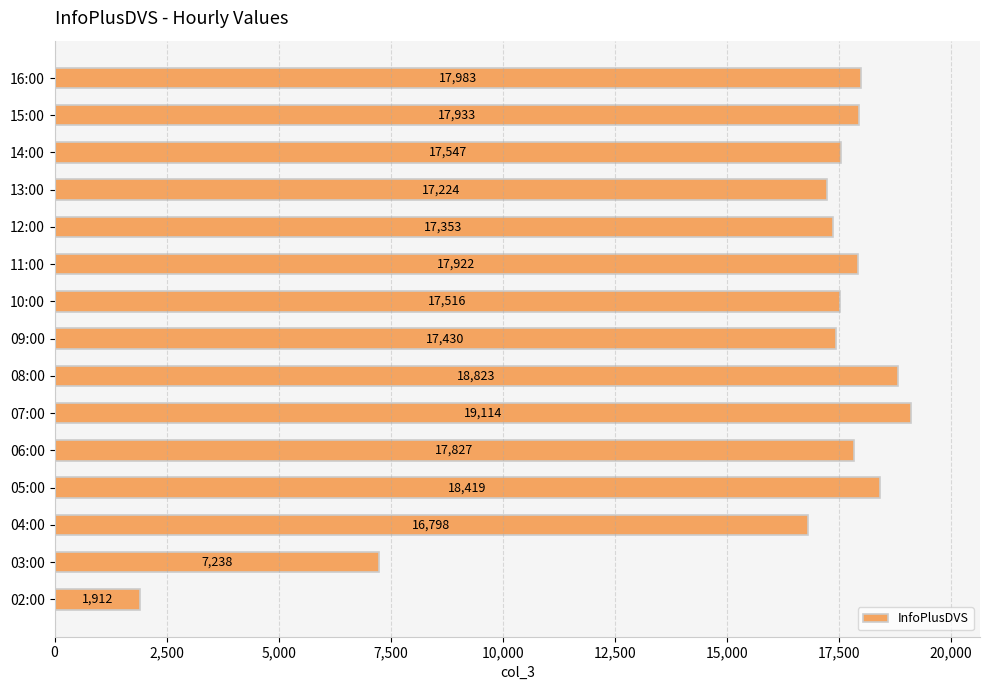

How many bars are there in total?

15